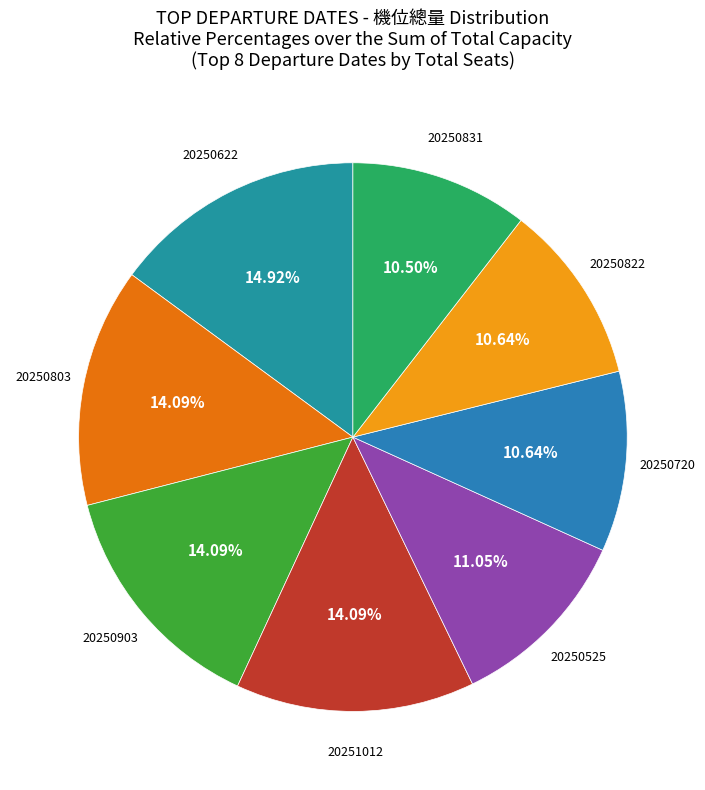

To the nearest percent, what portion does 20250903 represent?

14%